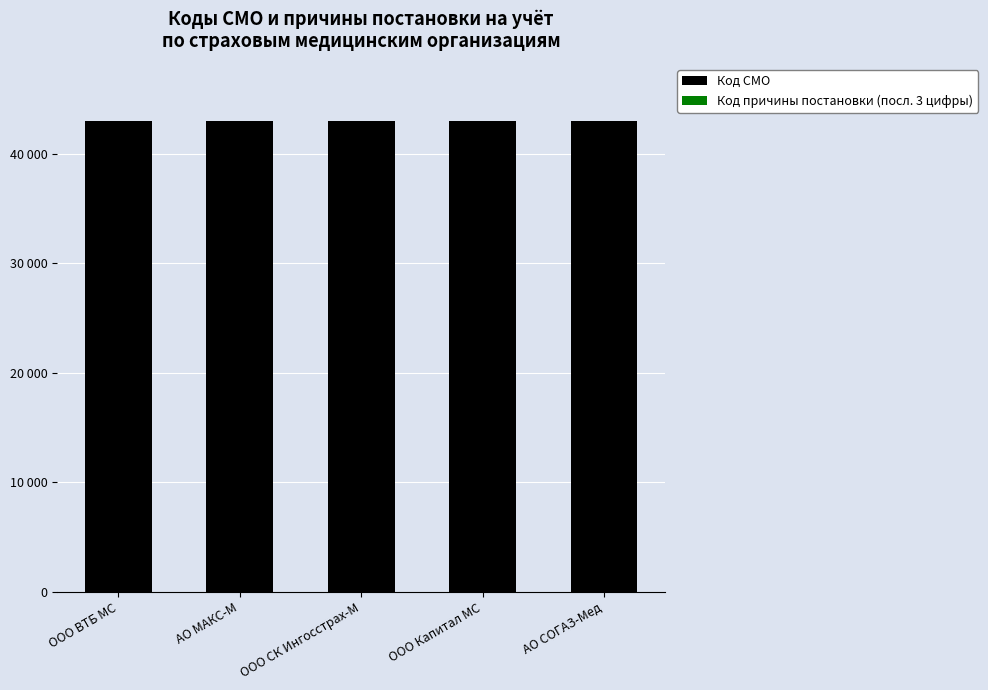

Are the bars grouped side by side (vs. stacked)?

No